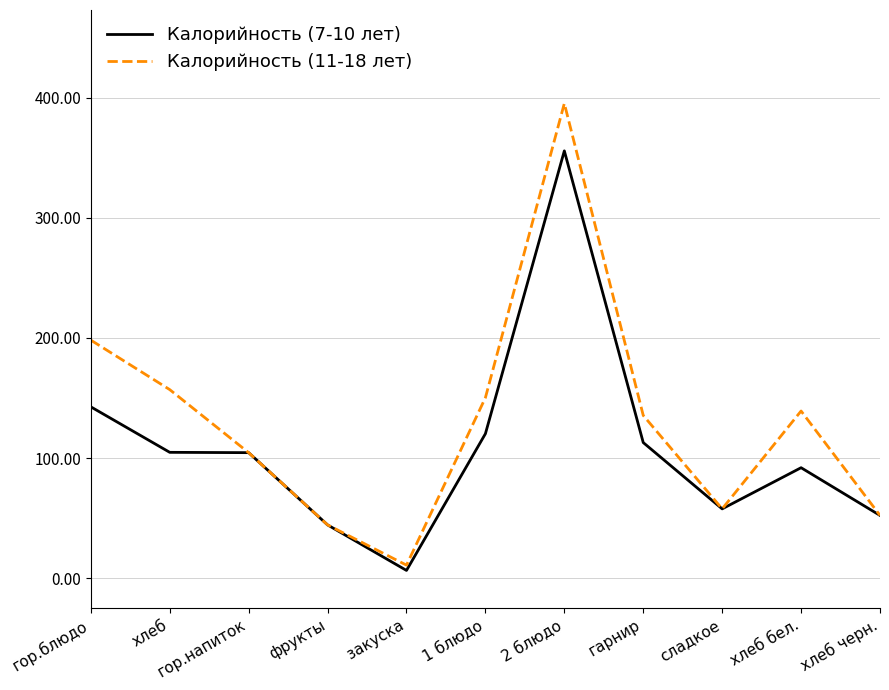

True or false: Калорийность (11-18 лет) has more than 2 points higher than both neighbors.

False